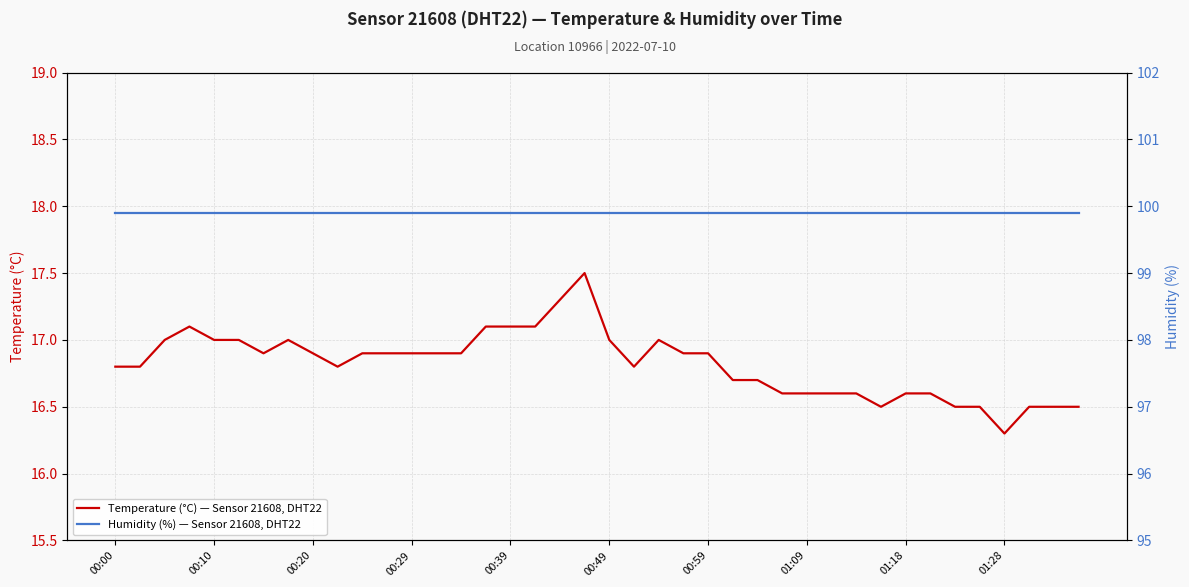

The Temperature (°C) — Sensor 21608, DHT22 series shows 16.9 at 00:29. True or false?

True